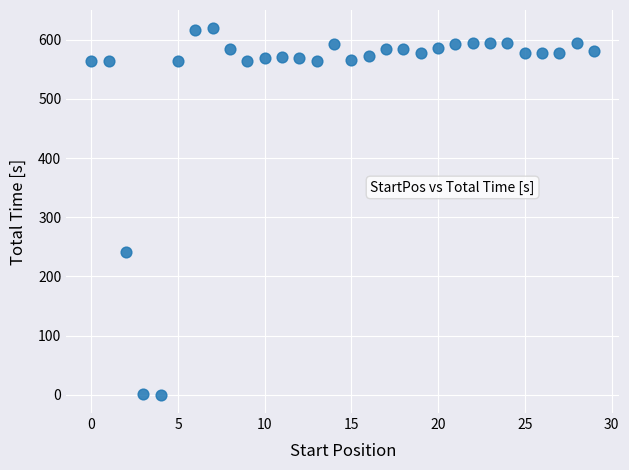

What Y value in the scatter plot is closest to 309?

241.2